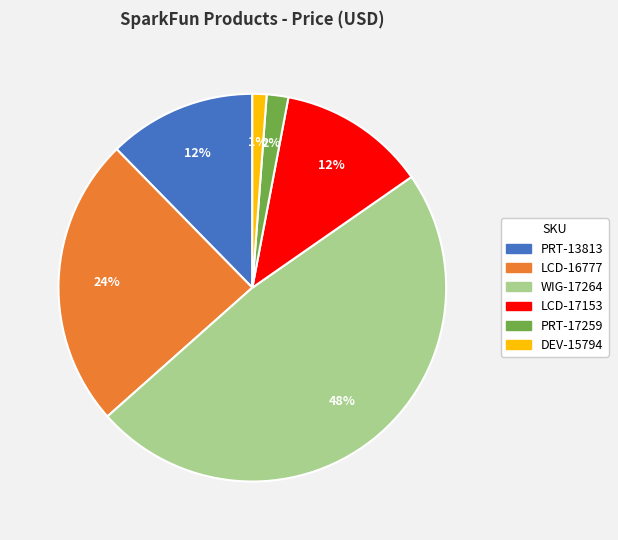

Is the sum of LCD-16777 and WIG-17264 greater than half?

Yes